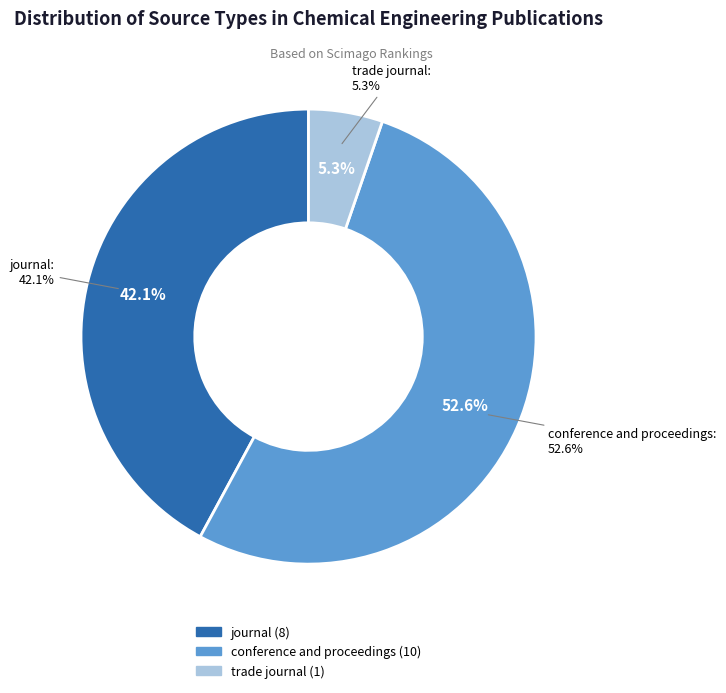

Is there any slice that represents more than half of the pie?

Yes